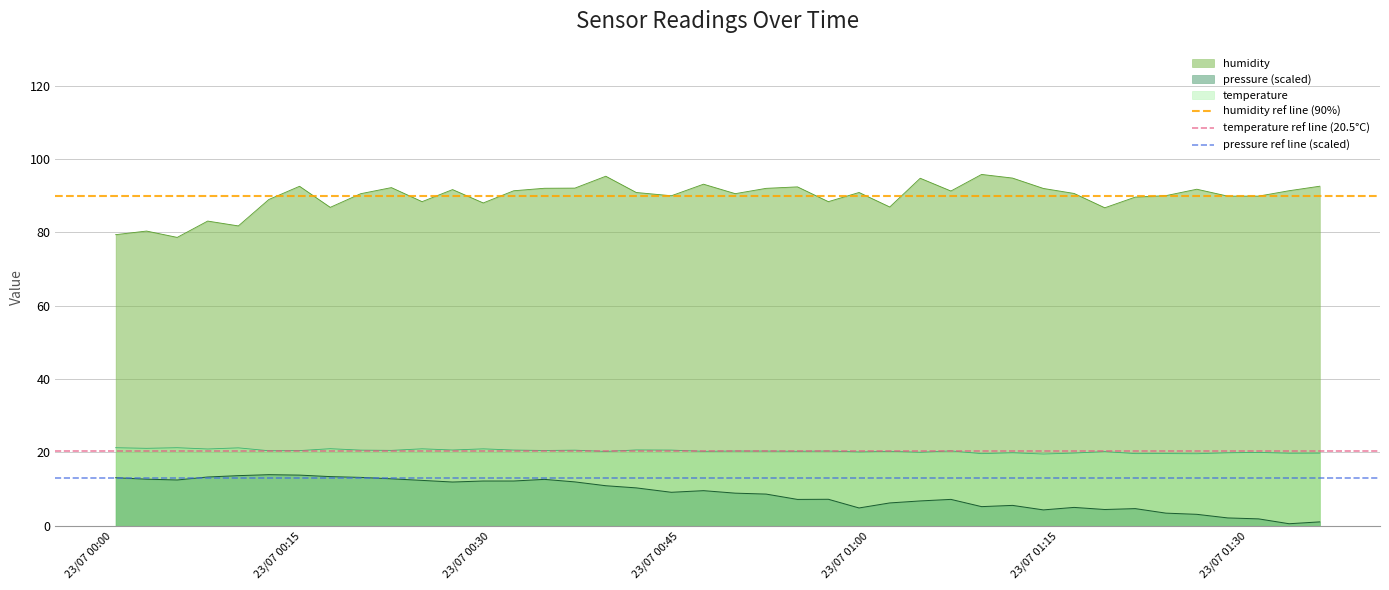

Does the chart display data point markers on the line(s)?

No